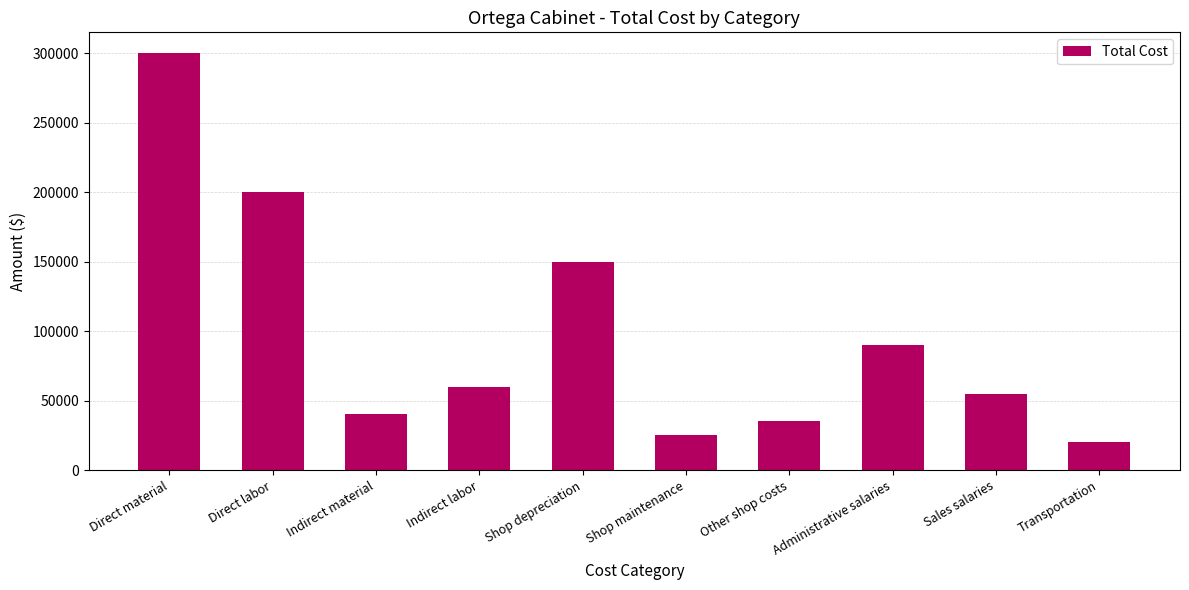

The value at Shop depreciation is 33573. True or false?

False